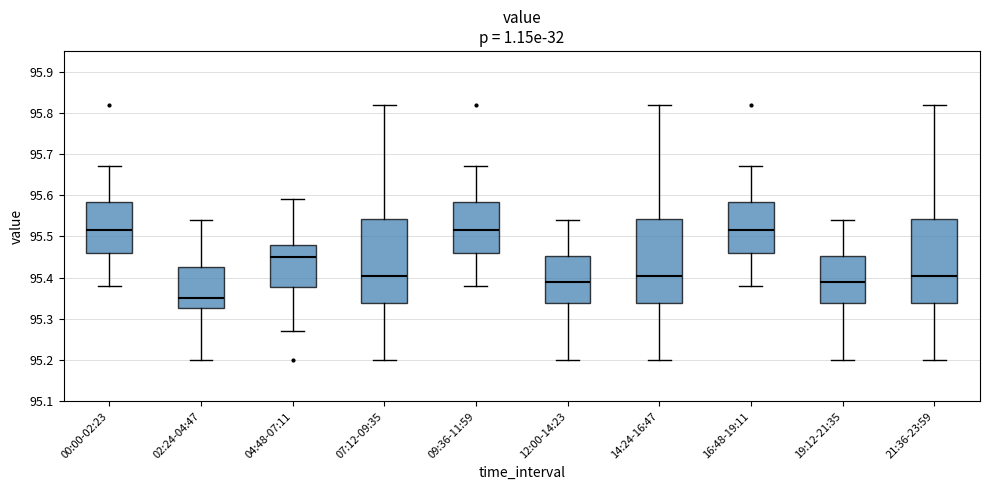

Which box's median line is the lowest?

02:24-04:47